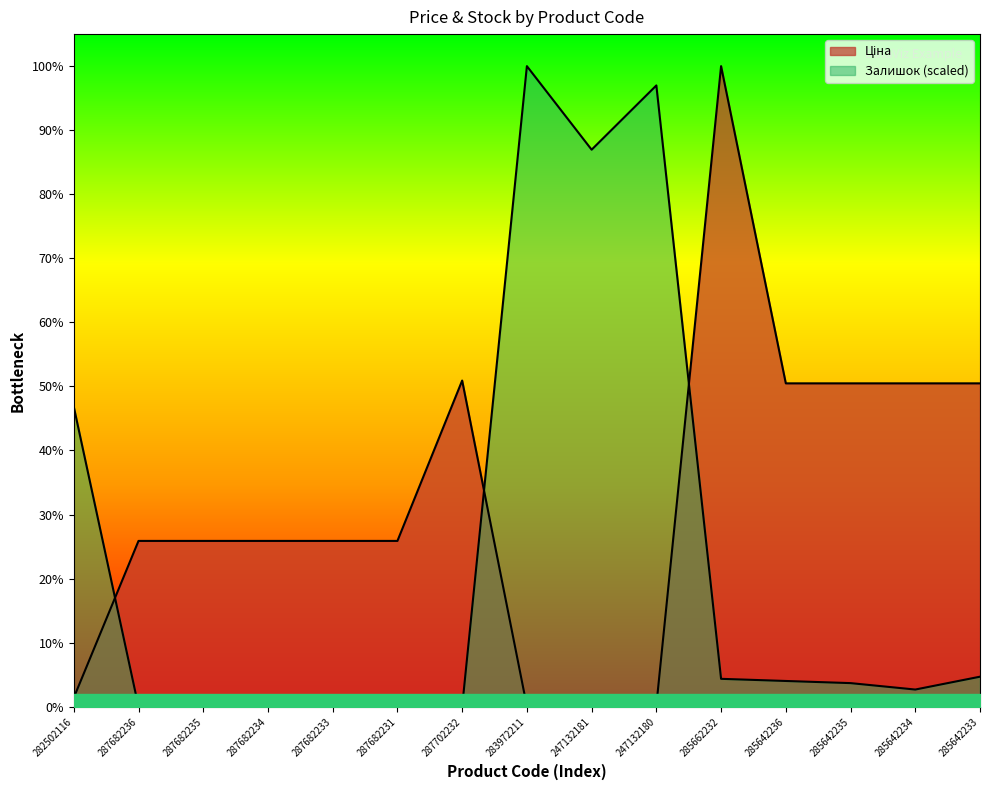

The value of Ціна at 285642233 is 29294.9. True or false?

True